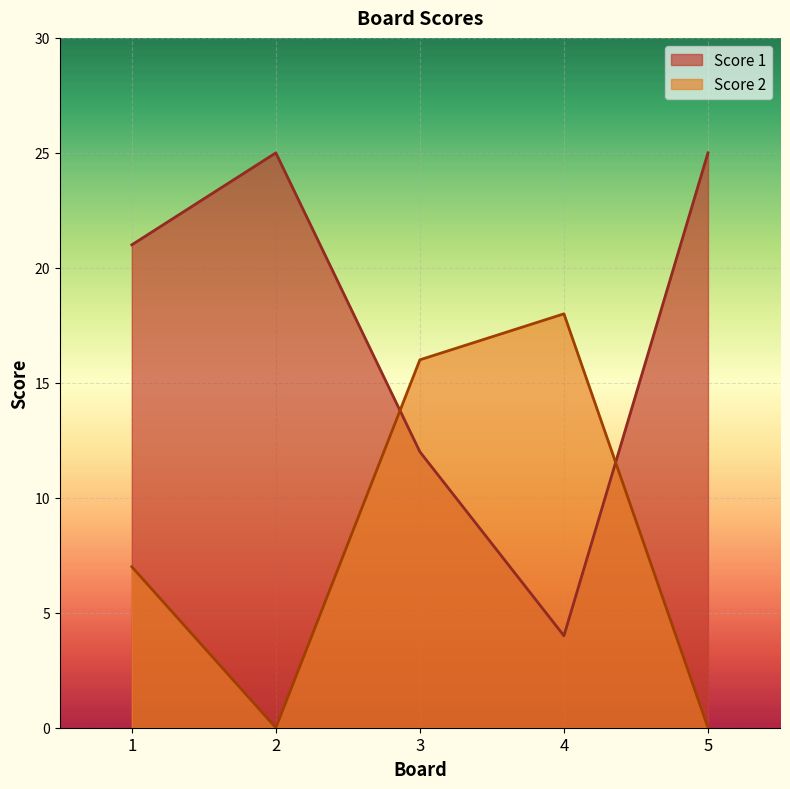

Between 4 and 5, which series saw the biggest shift?

Score 1